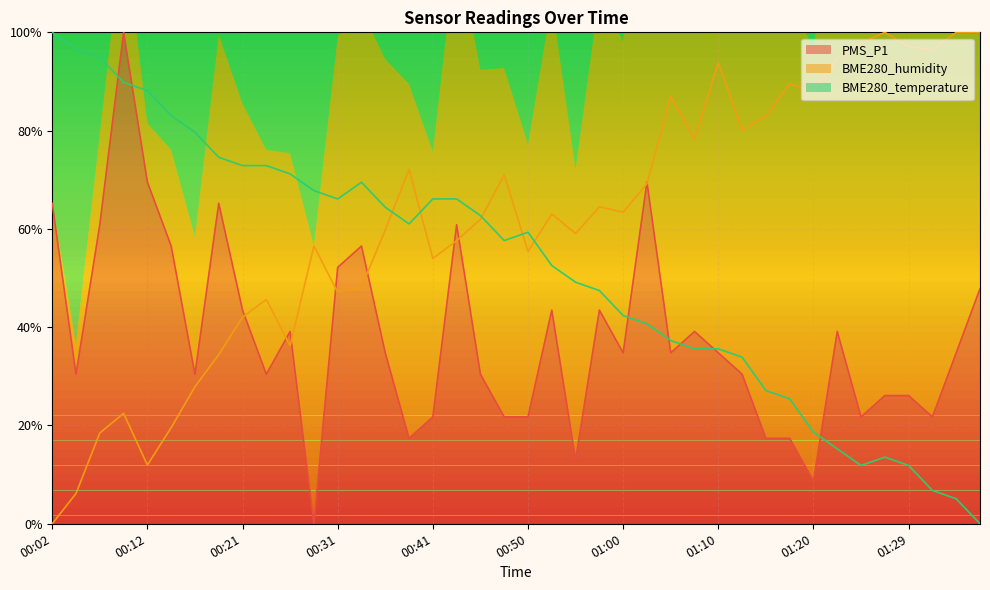

Where is BME280_temperature nearest to the value 0?

01:36